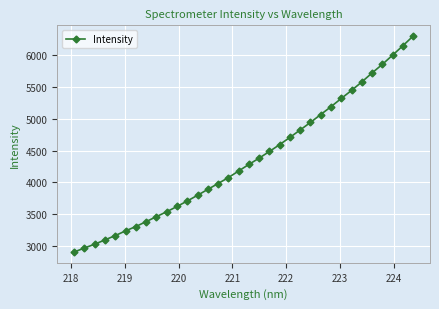

What is the difference between the maximum and second lowest values?

3332.4